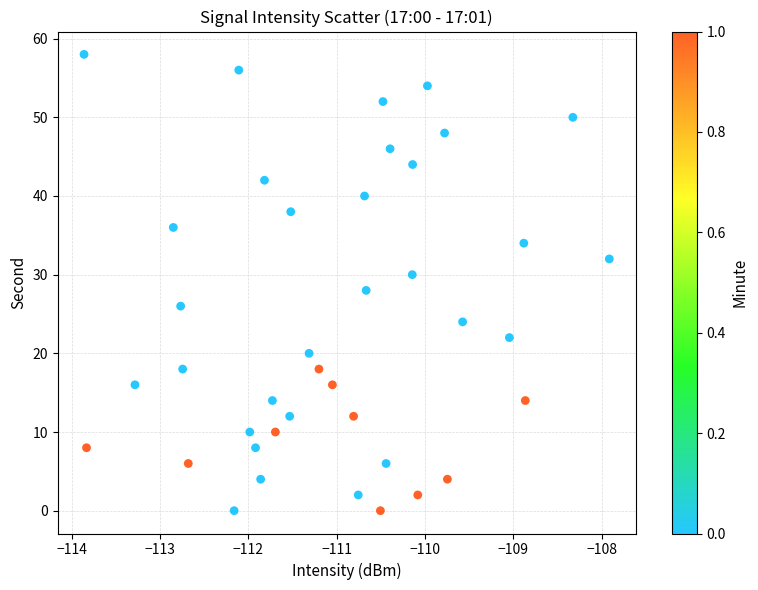

What is the range of Y values (max minus min)?

58